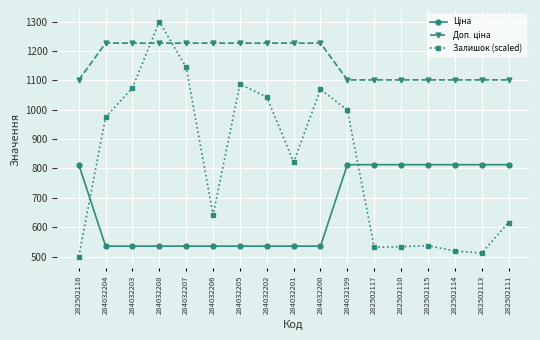

What is the label of the 6th point from the left?

284032206